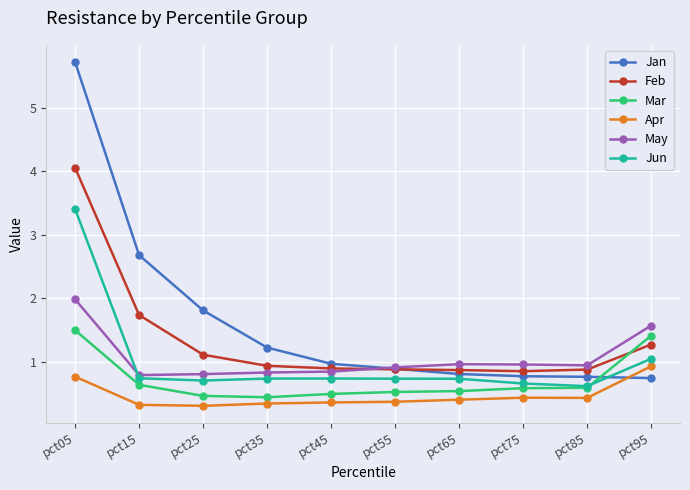

How many lines are shown in the chart?

6